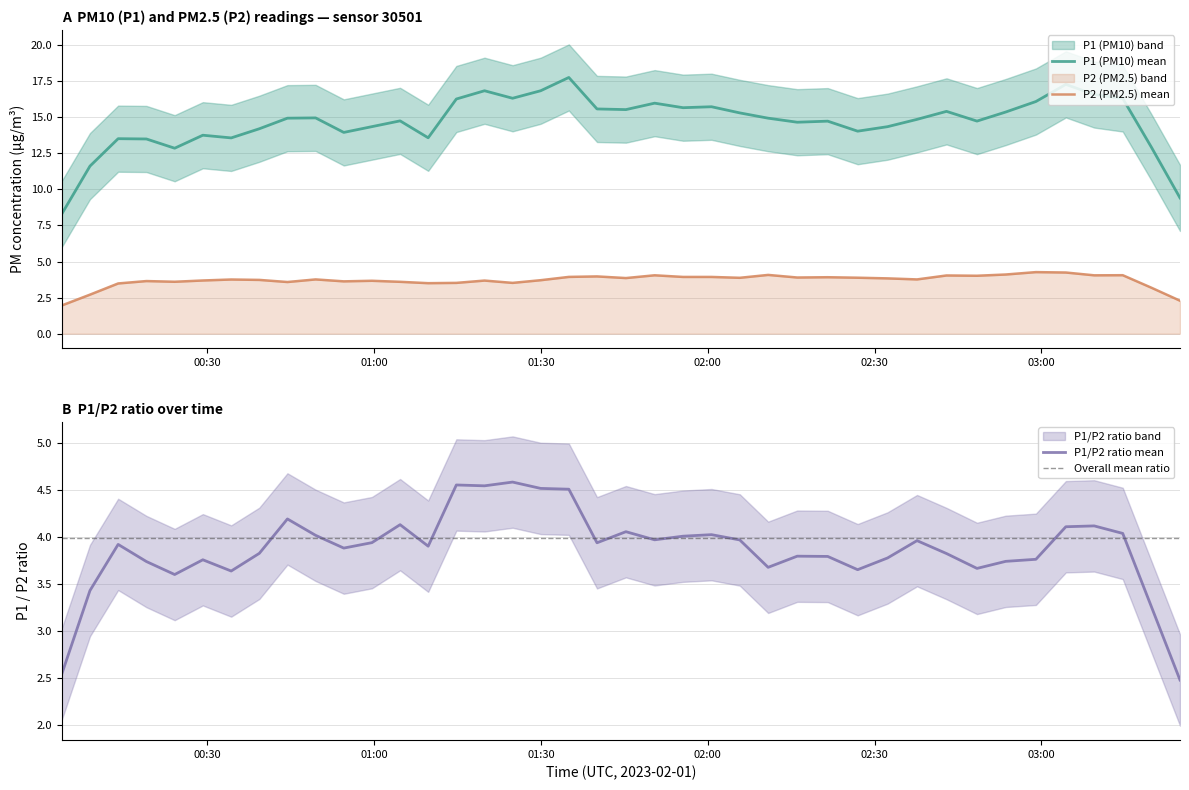

True or false: P1 and P2 intersect in this chart.

False